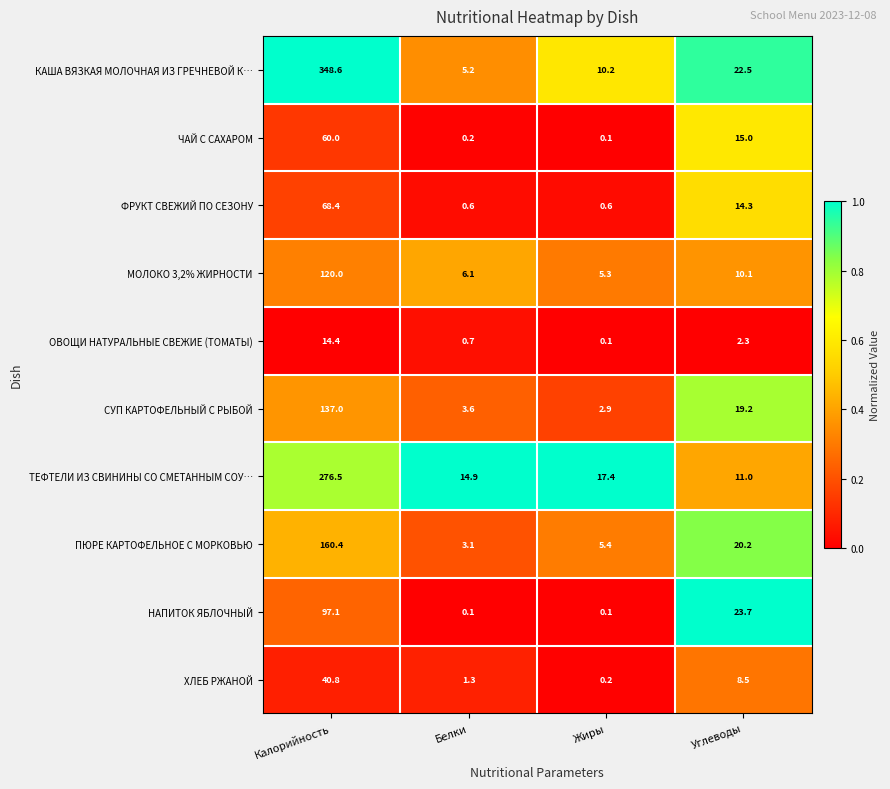

What is the sum of the КАША ВЯЗКАЯ МОЛОЧНАЯ ИЗ ГРЕЧНЕВОЙ К… values at Белки and Жиры?

15.4